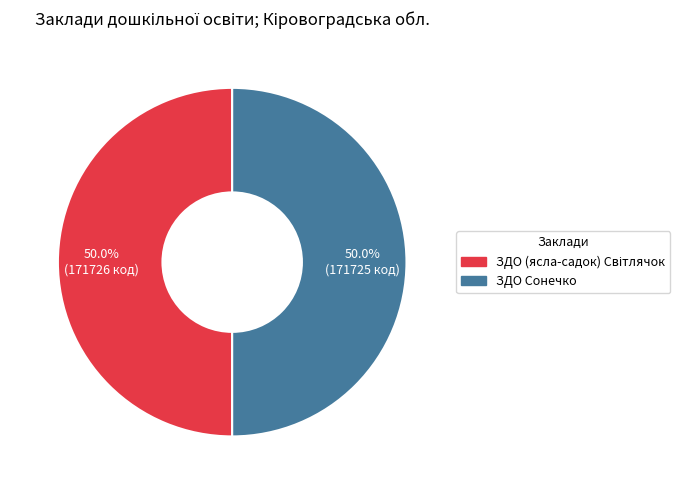

How much of the chart is everything except ЗДО Сонечко?

50.0%